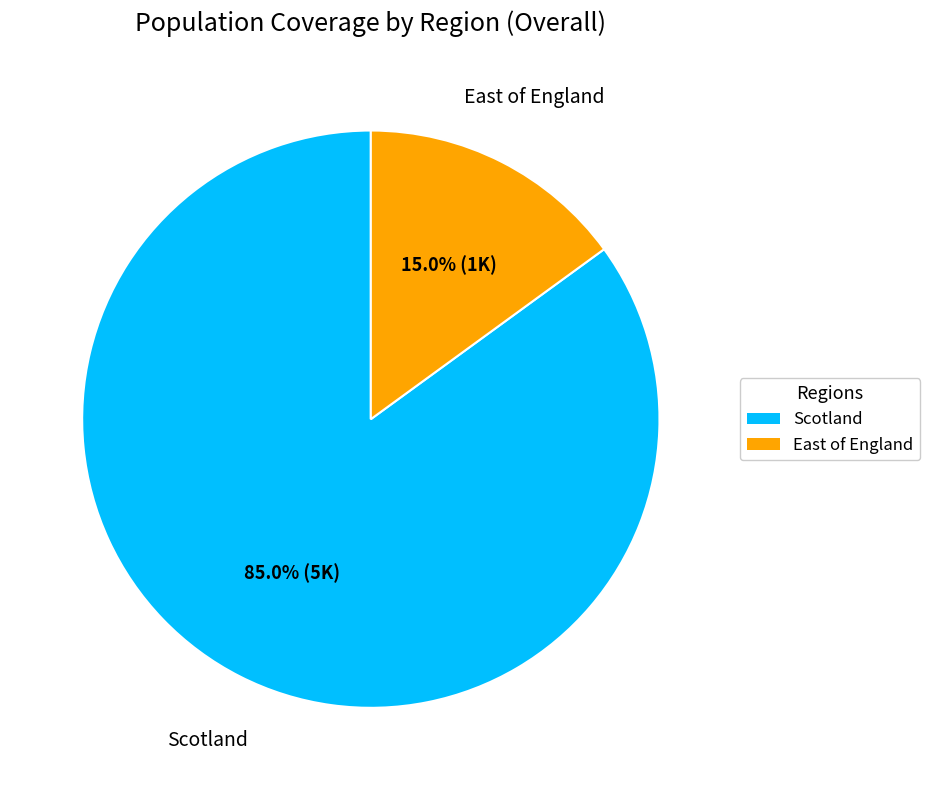

The Scotland slice represents 1% of the pie. True or false?

False